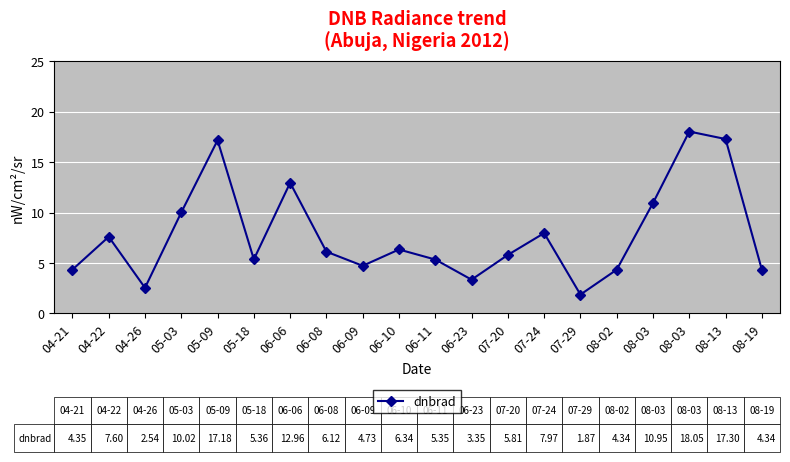

What is the smallest value displayed?

1.9